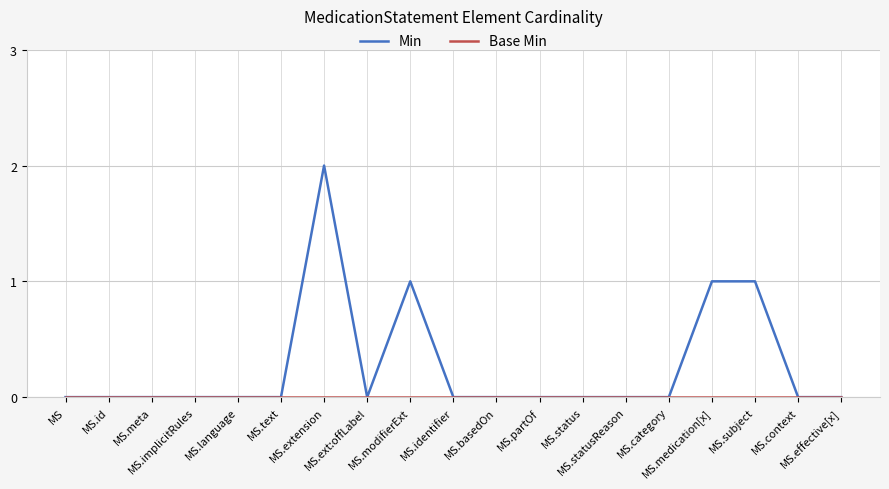

Which series has the widest spread of values?

Min